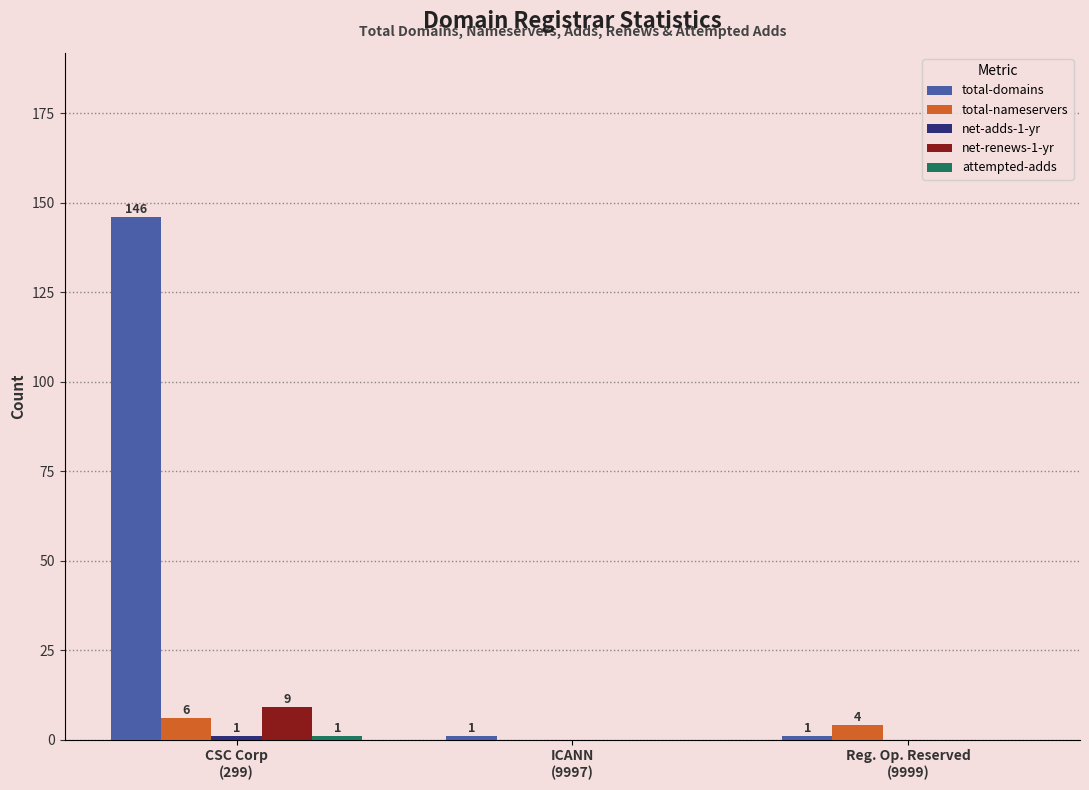

How many total-domains values are between 1 and 146?

3